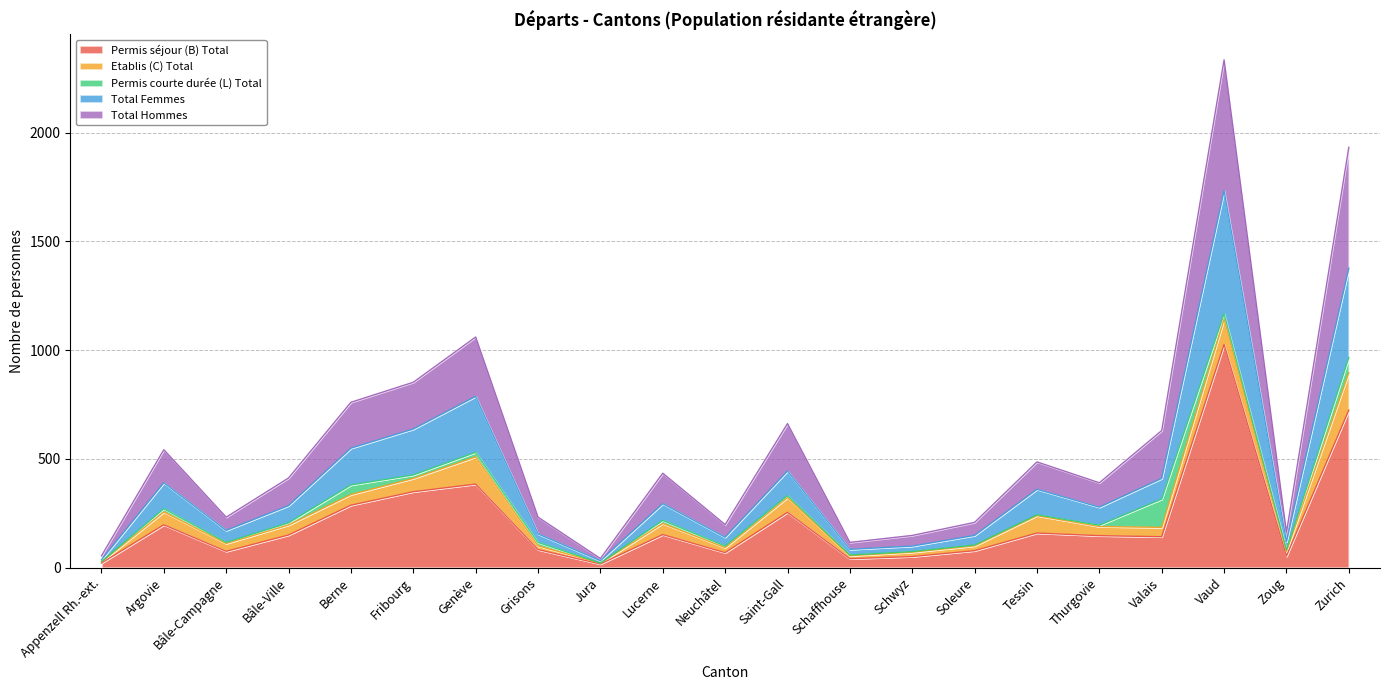

Is it true that Permis séjour (B) Total equals 142 at Valais?

True